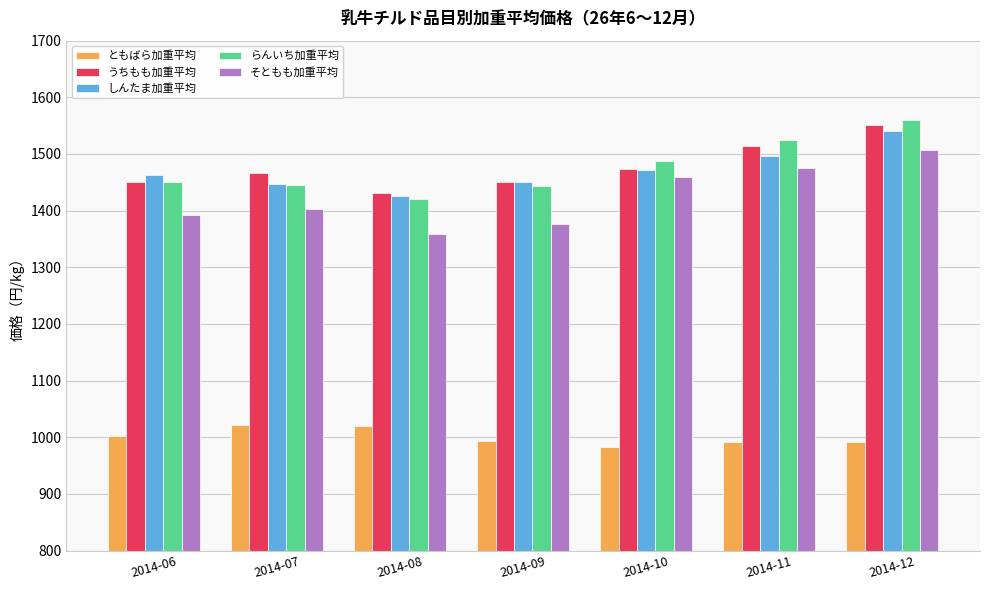

What is the difference between the second highest and minimum values in the ともばら加重平均 series?

37.2